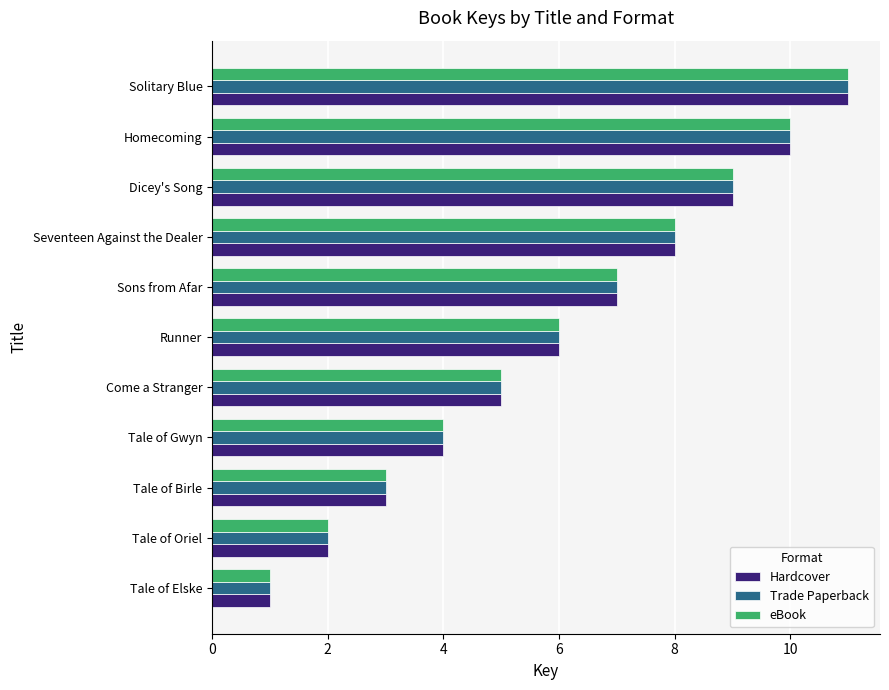

At which category is the sum across all series the highest?

Solitary Blue